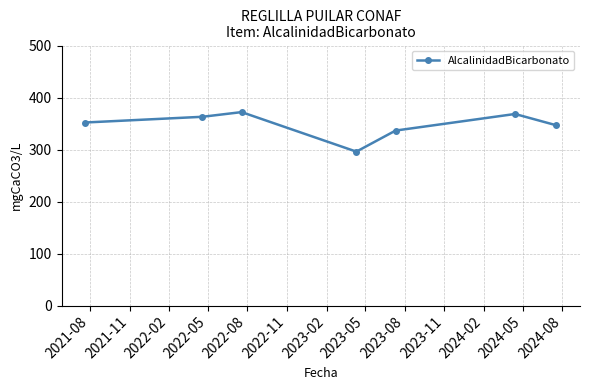

What is the value of the 2nd point from the left?

363.0